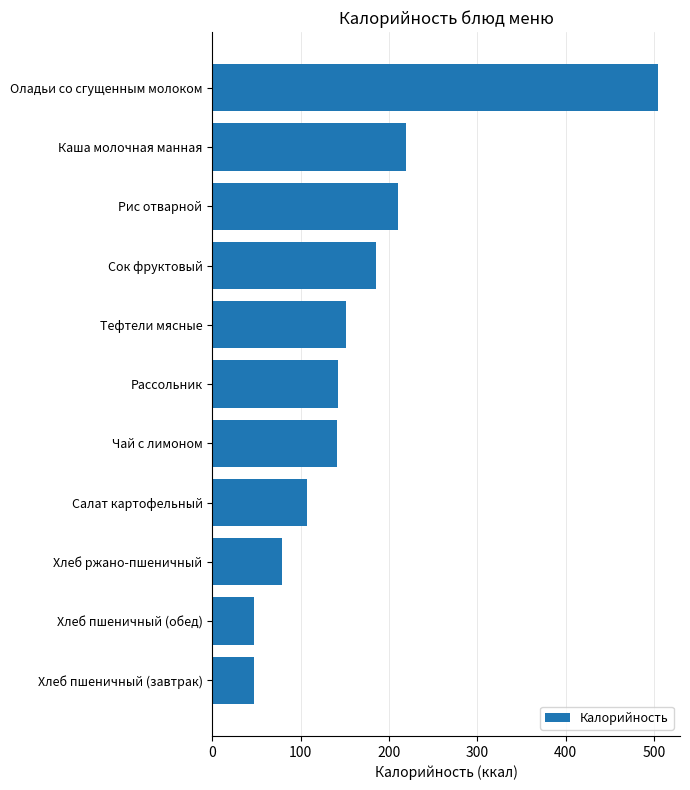

The chart shows a value of 141 at Чай с лимоном. True or false?

True